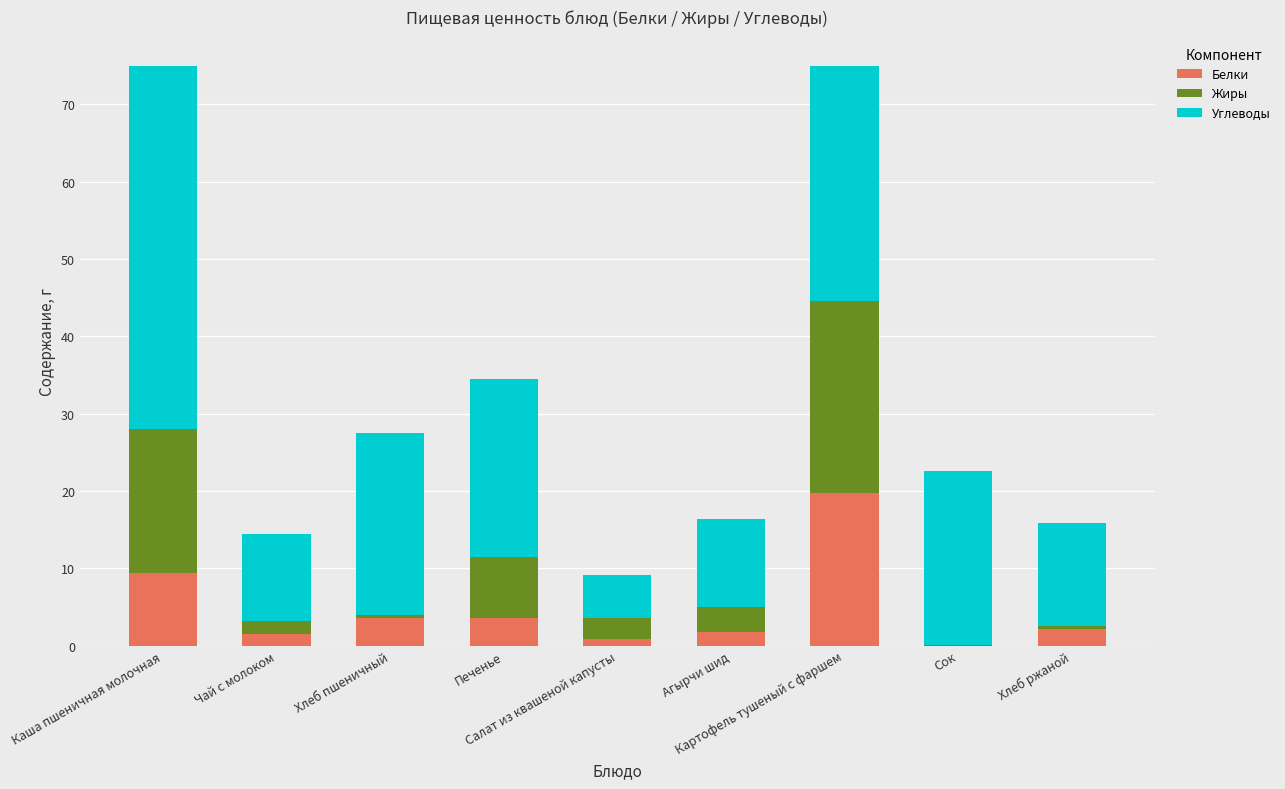

Where does the Жиры series first go above 2?

Каша пшеничная молочная